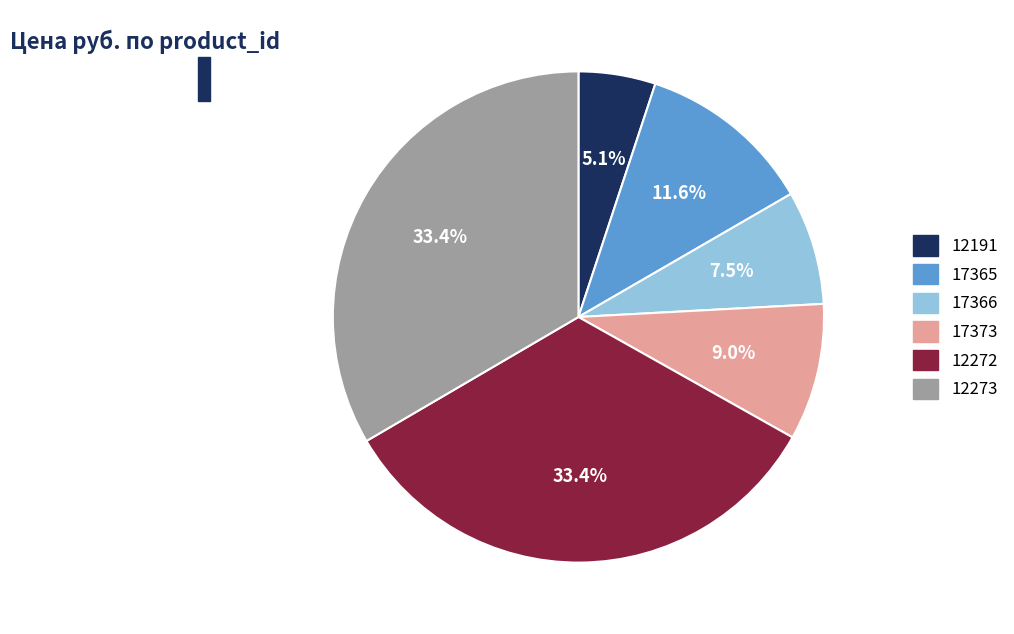

Which category has the smallest portion of the pie?

12191